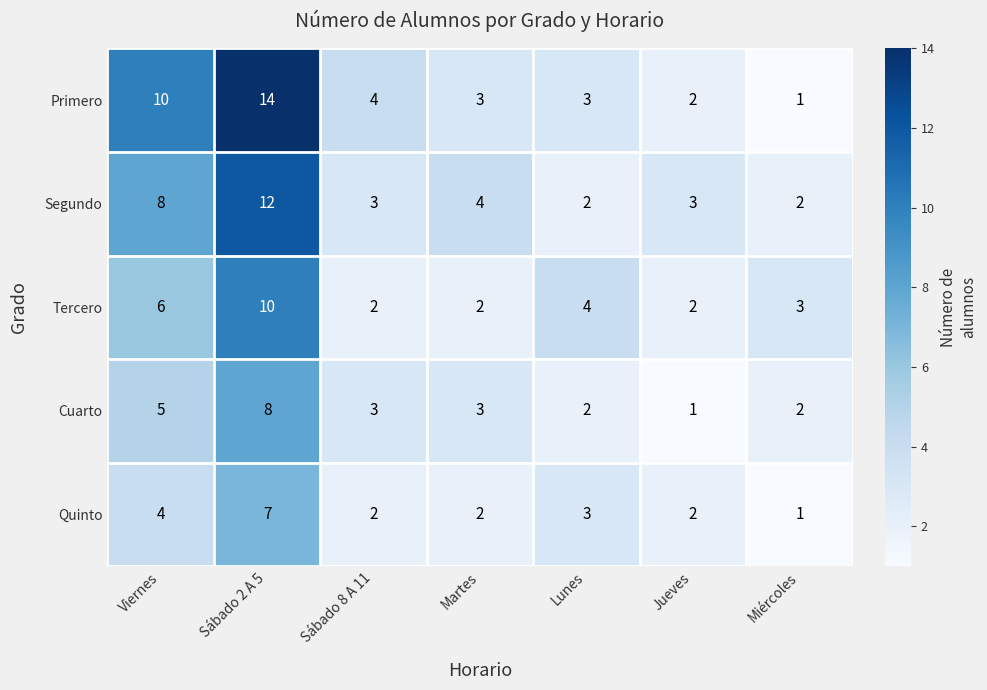

Which series has the largest total across all categories?

Primero